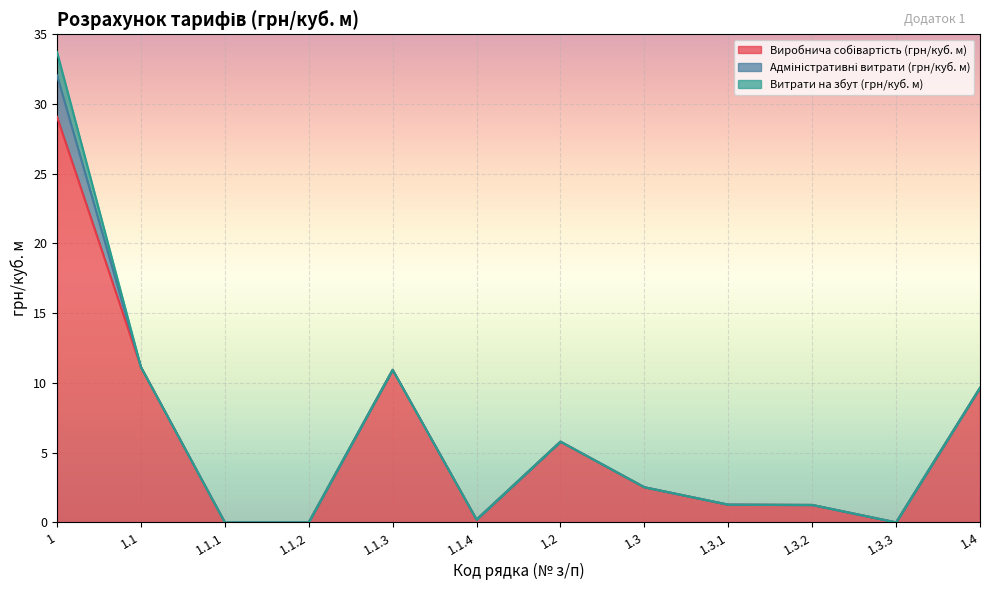

Which series changed the most between 1.1 and 1.1.3?

Виробнича собівартість (грн/куб. м)